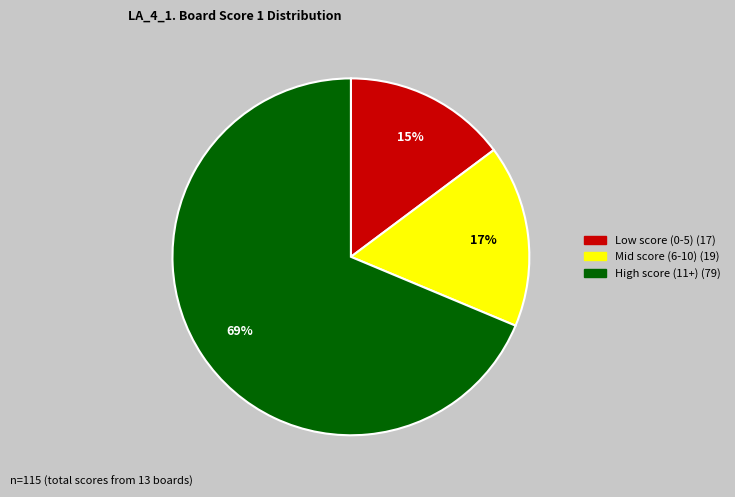

To the nearest percent, what is the average slice percentage?

33%